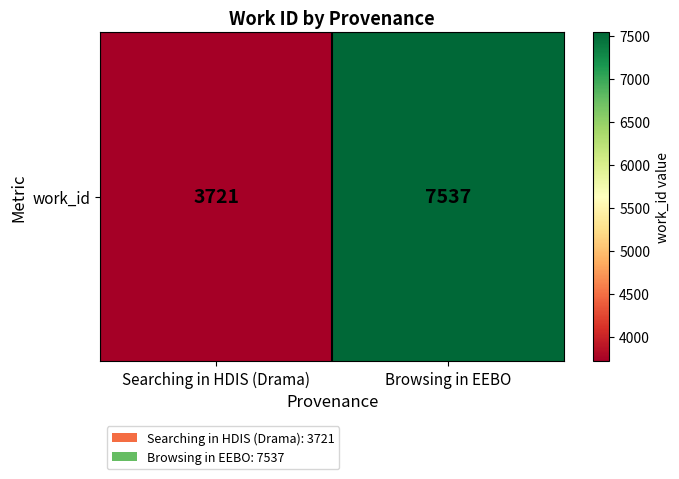

Reading left to right, list all the values displayed in this chart.

3721	7537